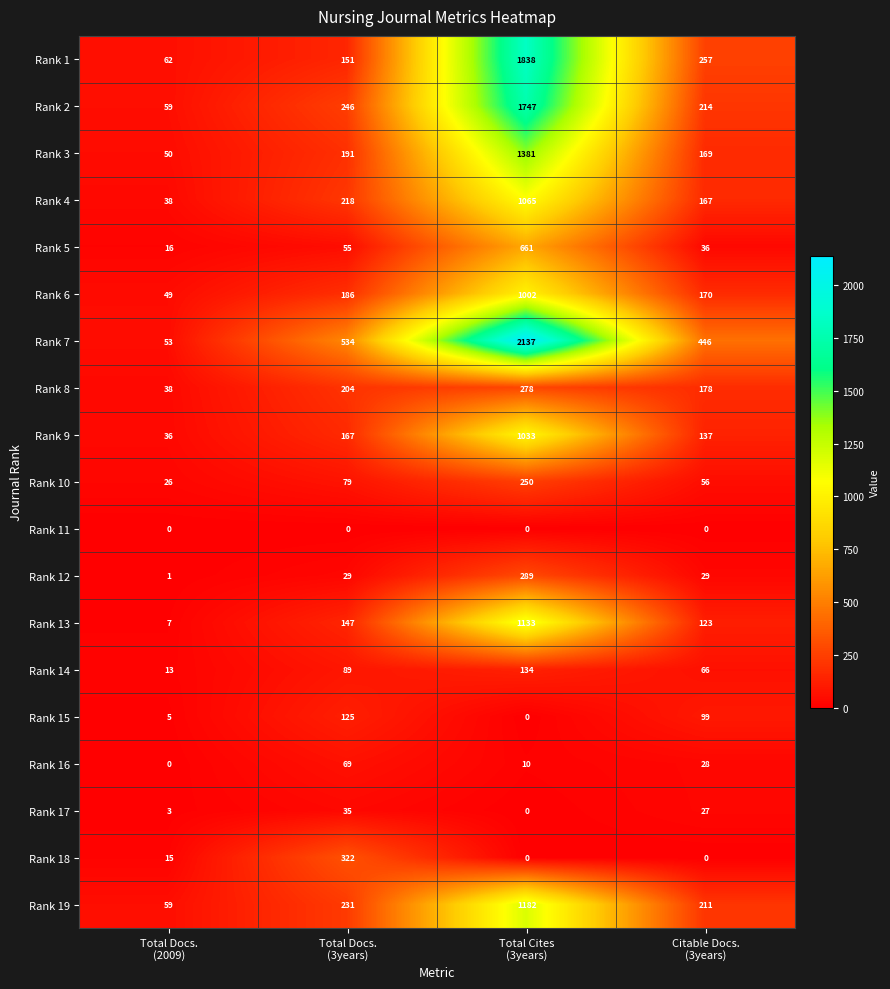

How many data points in Rank 10 are less than 79?

2